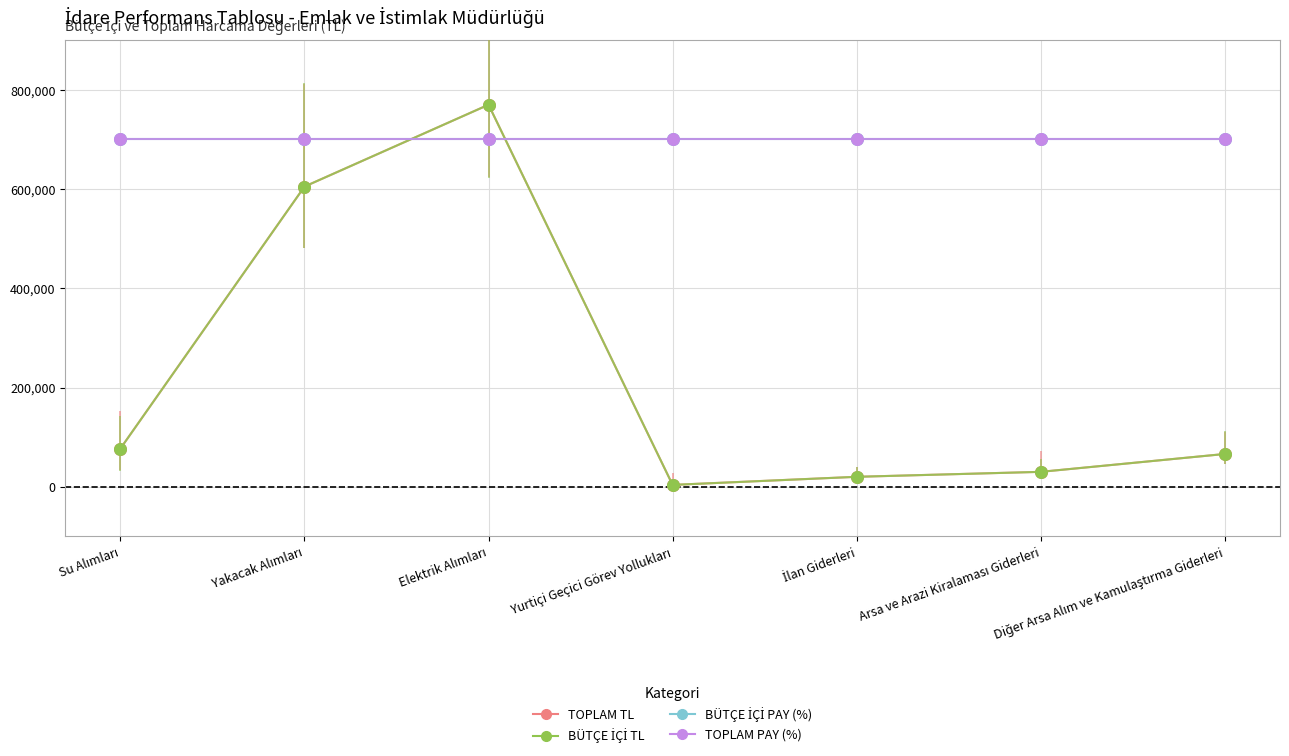

Is this an area chart (filled region under the line)?

No